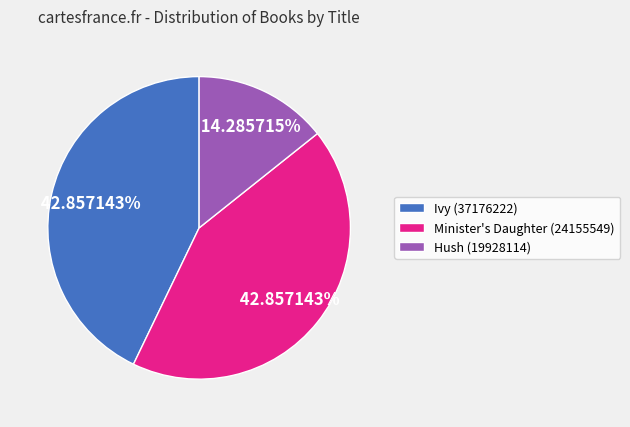

The Hush (19928114) slice represents 14% of the pie. True or false?

True